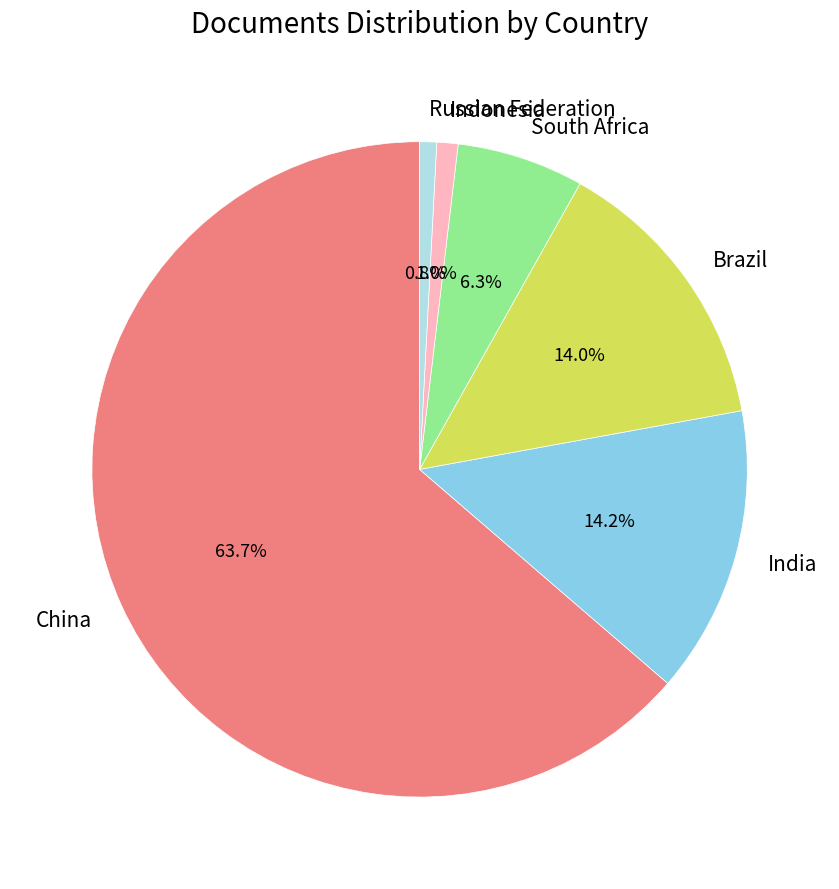

What percentage is NOT represented by India?

85.8%